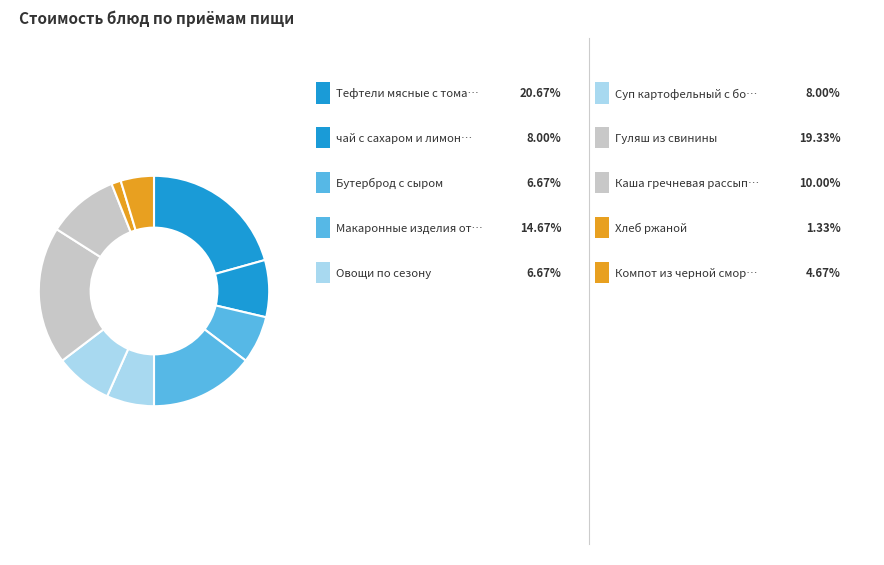

How many slices are in this pie chart?

10